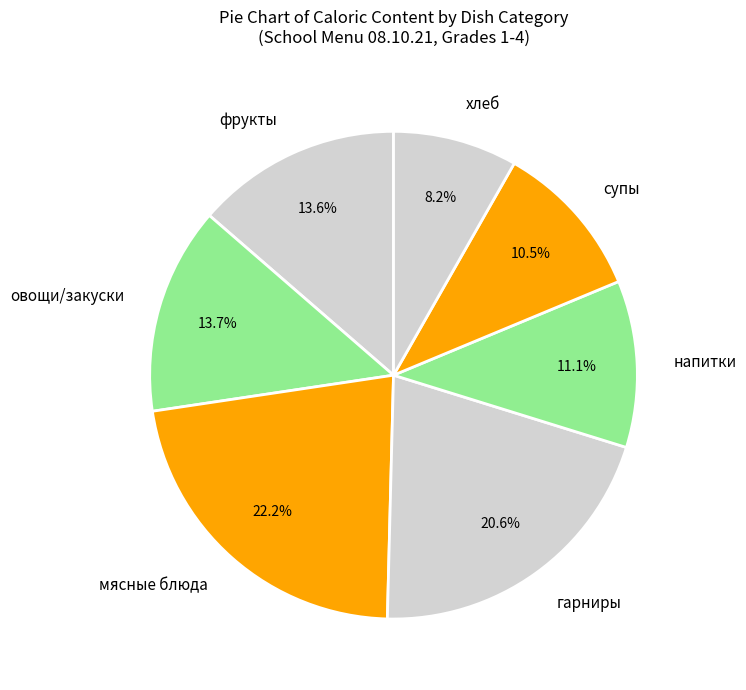

Between гарниры and напитки, which is larger?

гарниры